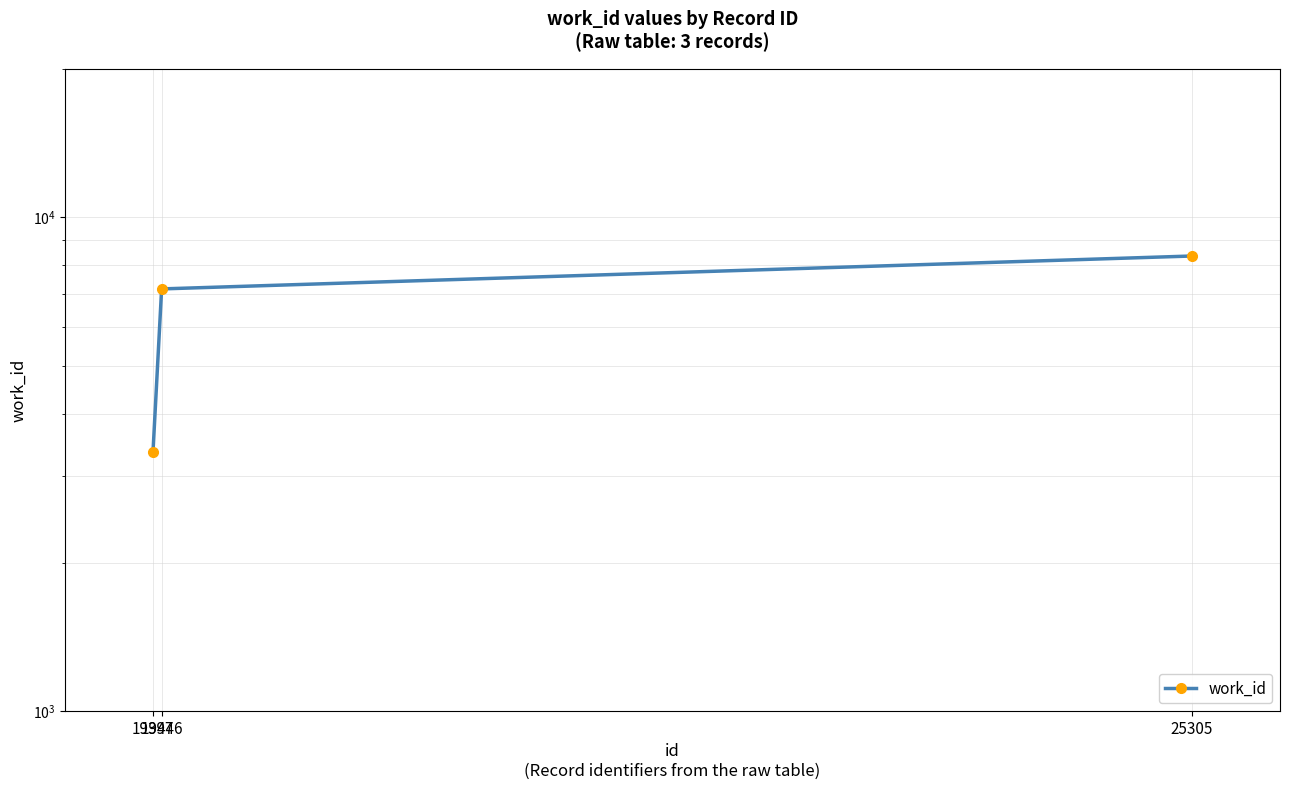

True or false: the data shows 4391 at 25305.

False